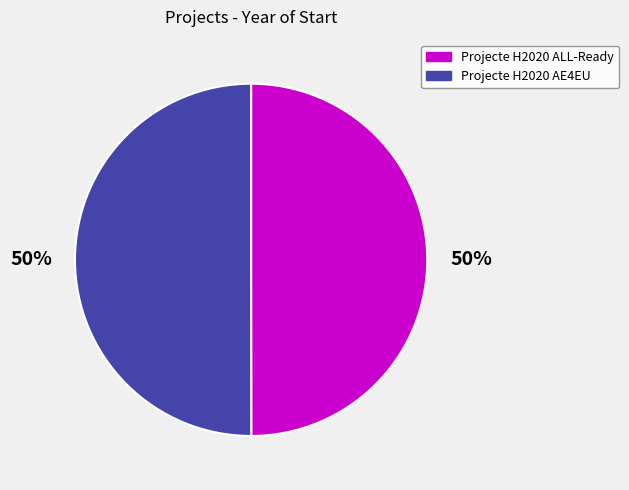

Combined, do Projecte H2020 ALL-Ready and Projecte H2020 AE4EU account for over 50%?

Yes